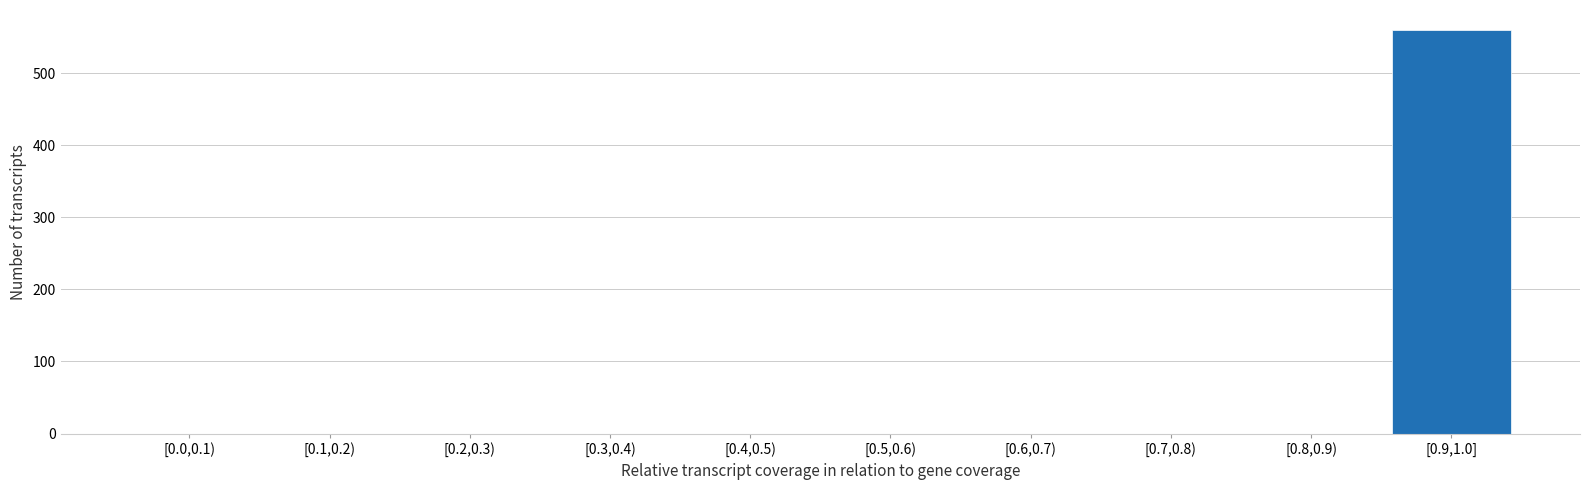

Reading left to right, transcribe all the data shown in this chart.

[0.0,0.1)=0	[0.1,0.2)=0	[0.2,0.3)=0	[0.3,0.4)=0	[0.4,0.5)=0	[0.5,0.6)=0	[0.6,0.7)=0	[0.7,0.8)=0	[0.8,0.9)=0	[0.9,1.0]=560